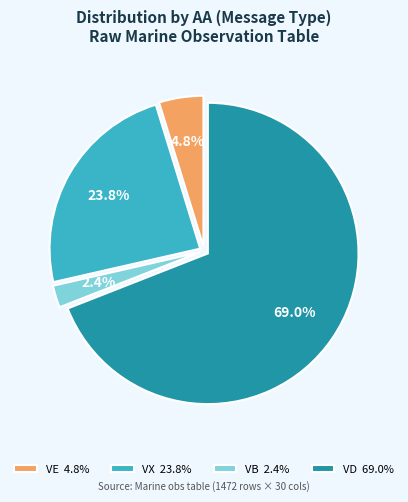

Between VE 4.8% and VX 23.8%, which is larger?

VX 23.8%